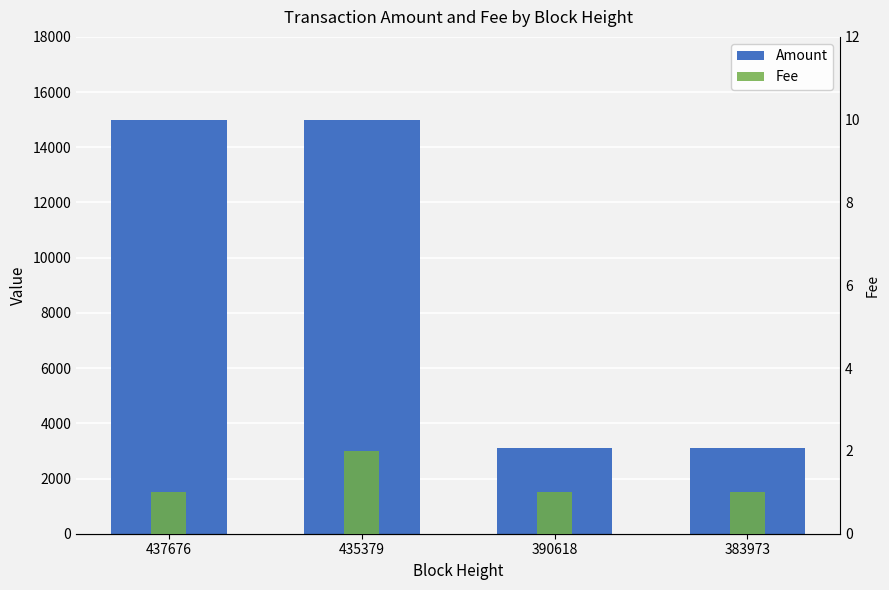

Which has a higher value, 437676 or 390618?

437676